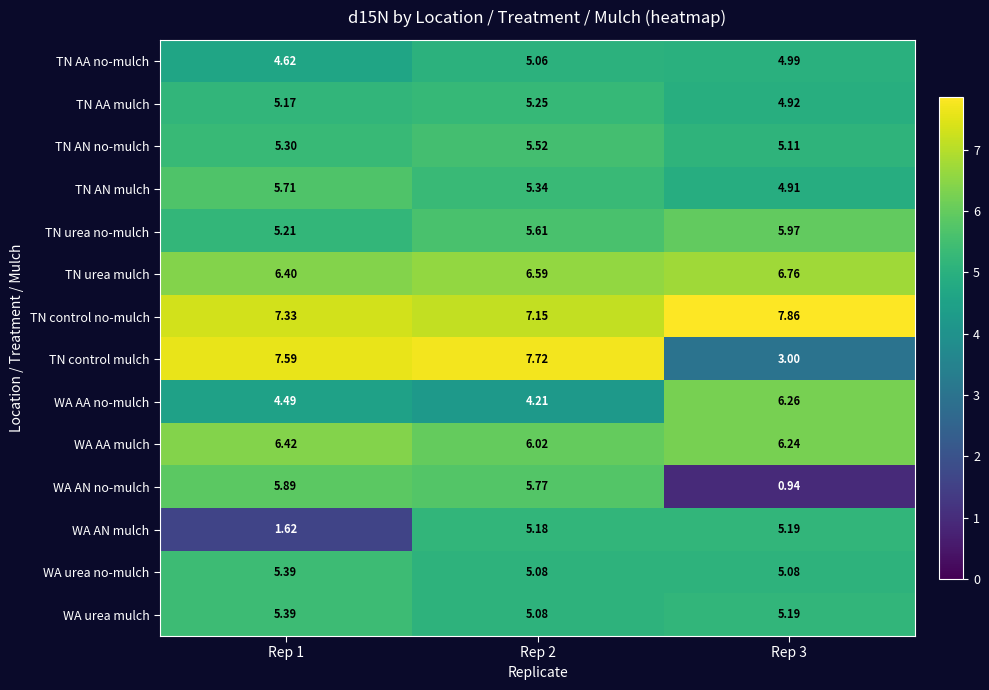

Which series has the largest total across all categories?

TN control no-mulch